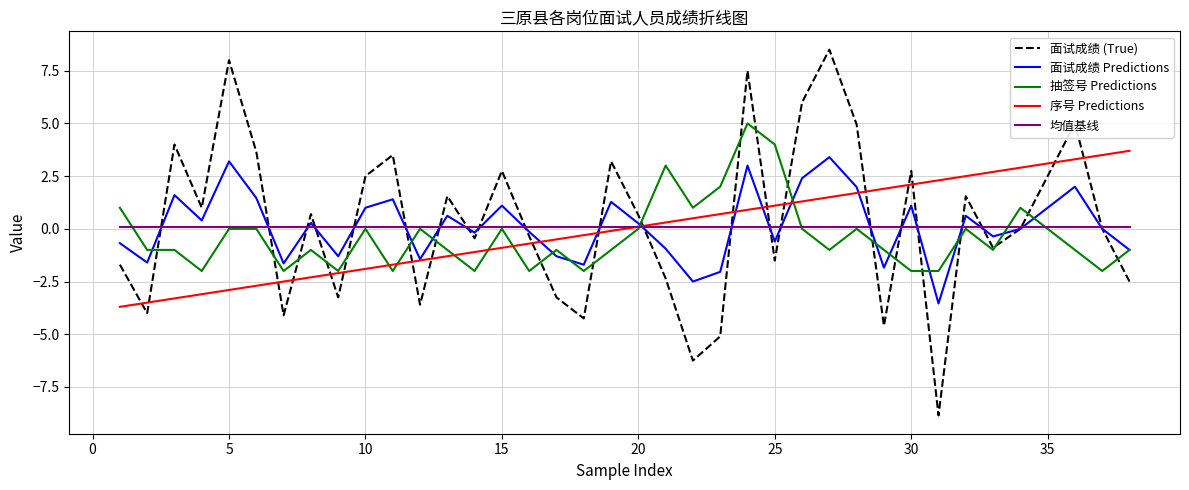

How many times do 均值基线 and 面试成绩 Predictions cross each other?

22